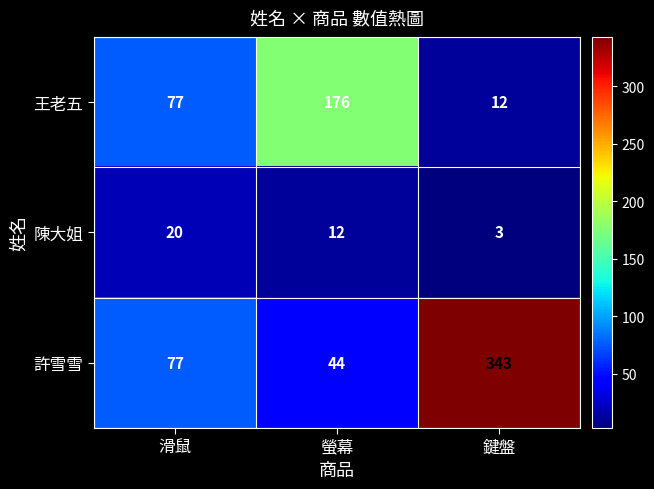

What is the sum of the 王老五 values at 滑鼠 and 鍵盤?

89